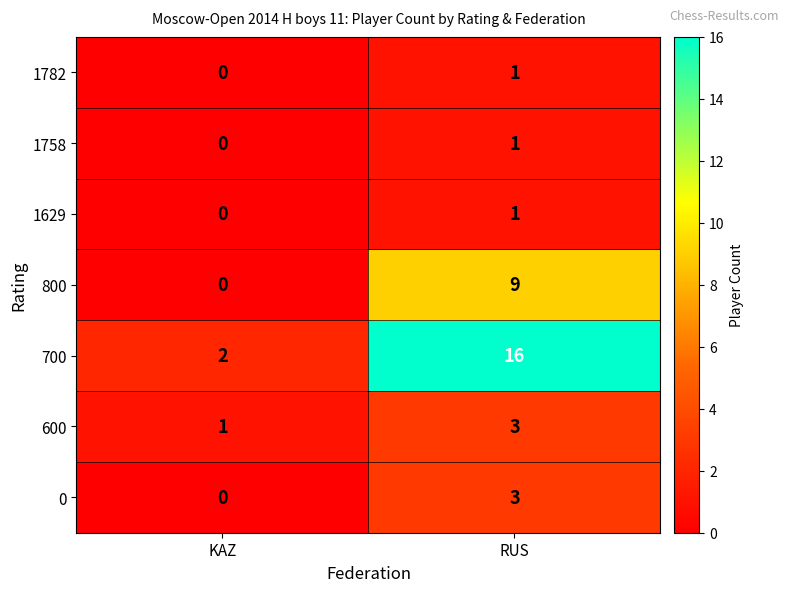

Rank the categories by 1782 value from lowest to highest.

KAZ, RUS